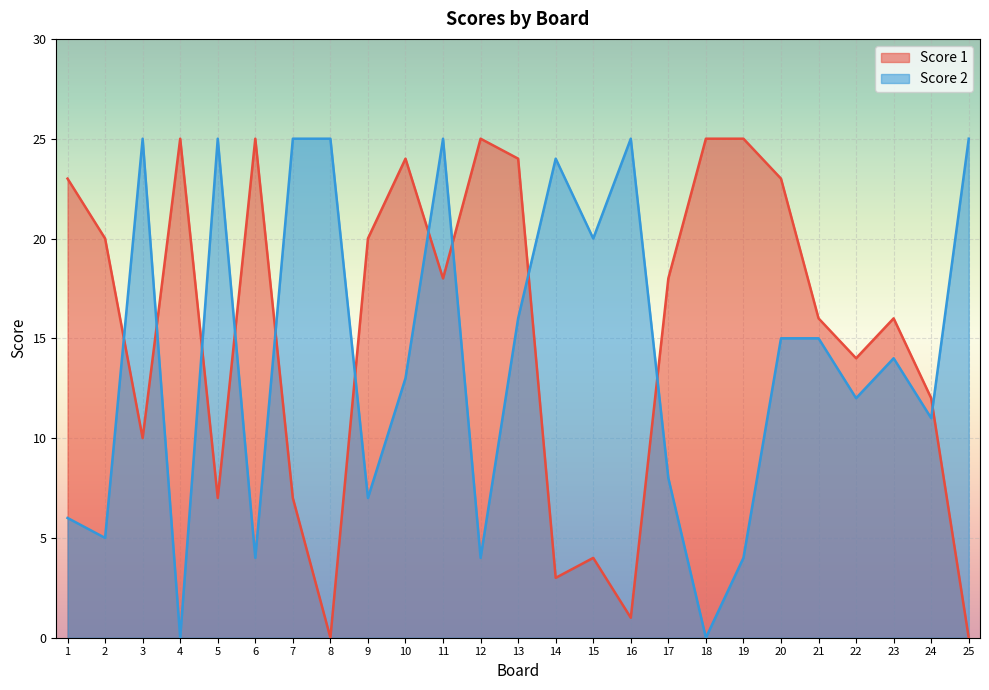

The value of Score 1 at 15 is 3. True or false?

False